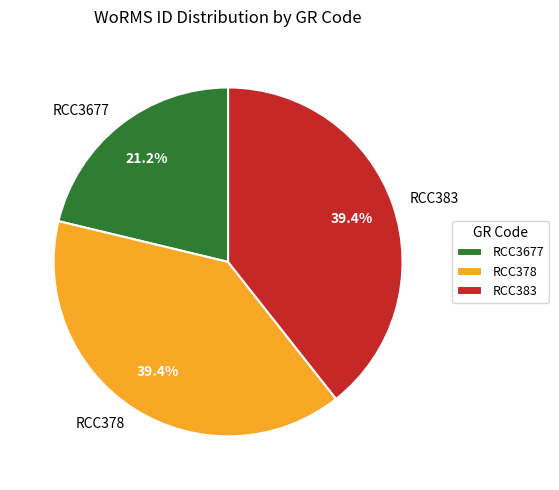

To the nearest percent, what is the average slice percentage?

33%